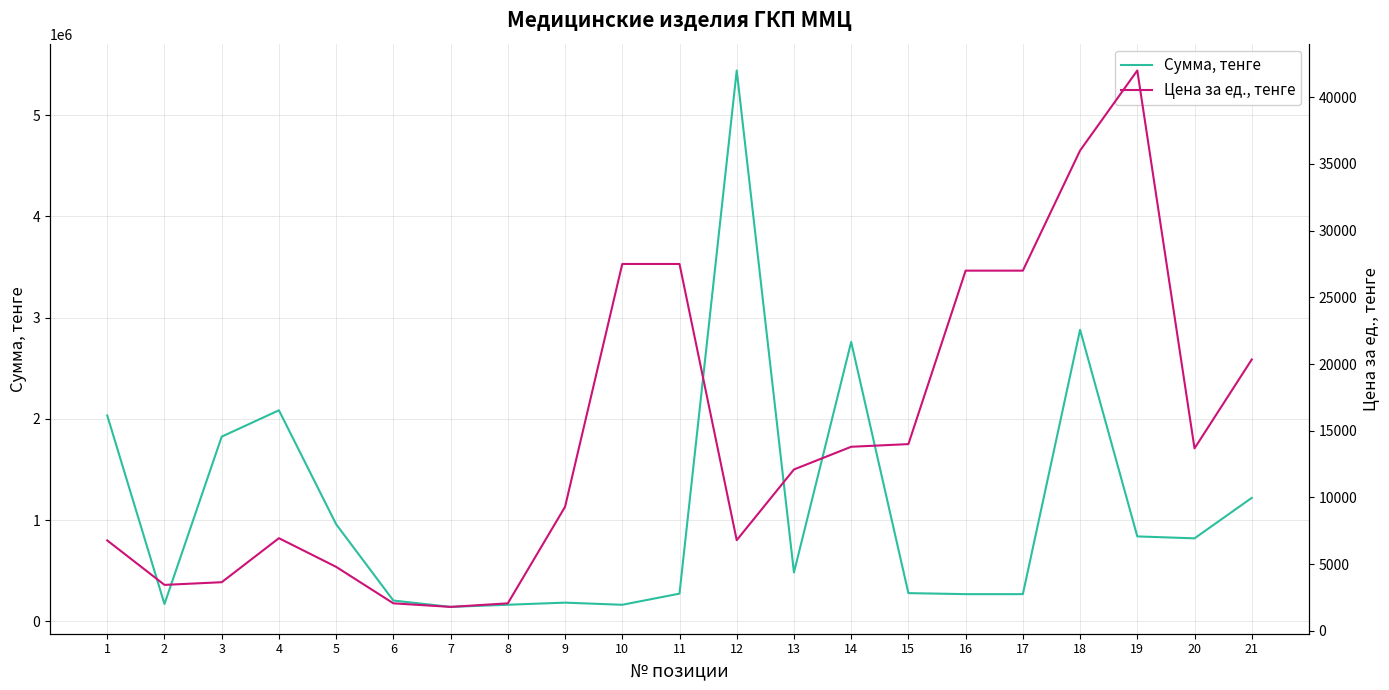

Read the Цена за ед., тенге value at 6, to the nearest 50.

2050